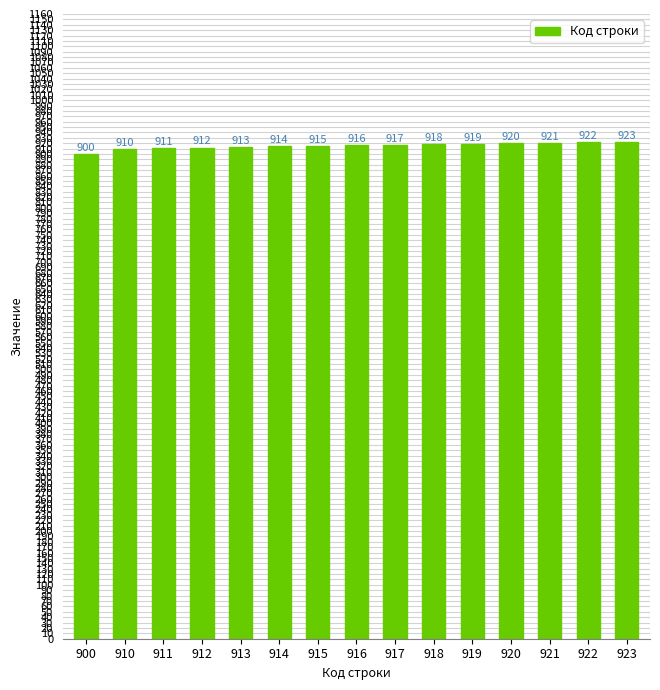

What is the change in value from 914 to 917?

+3